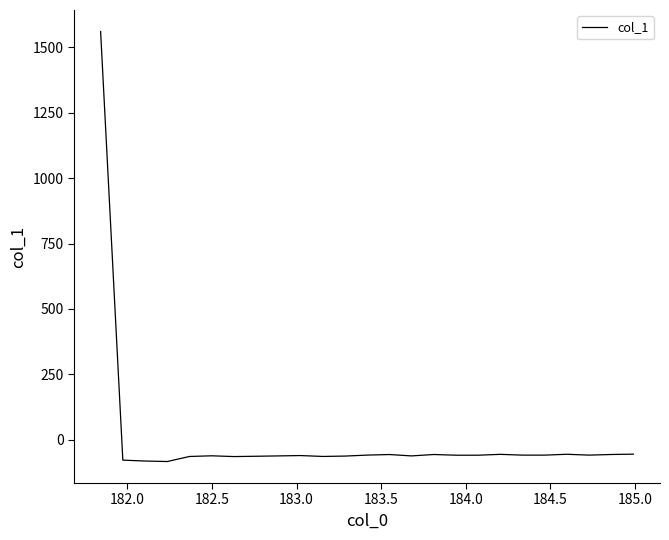

What is the minimum value shown in the chart?

-82.6